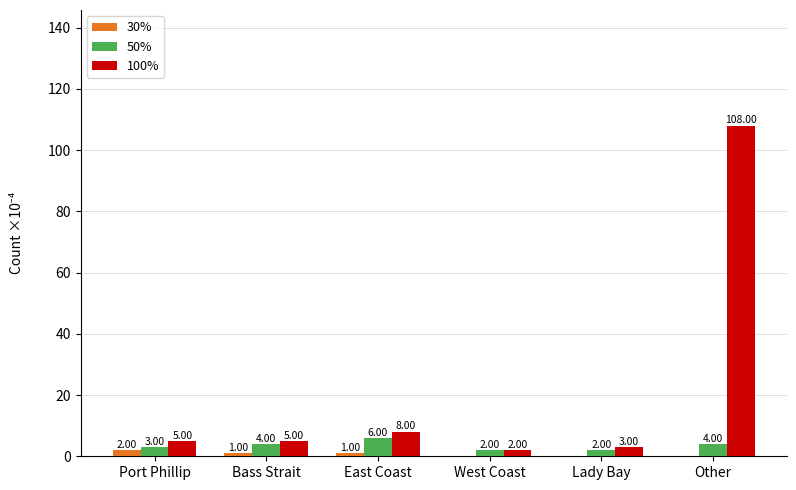

At which category does the chart reach its peak across all series?

Other